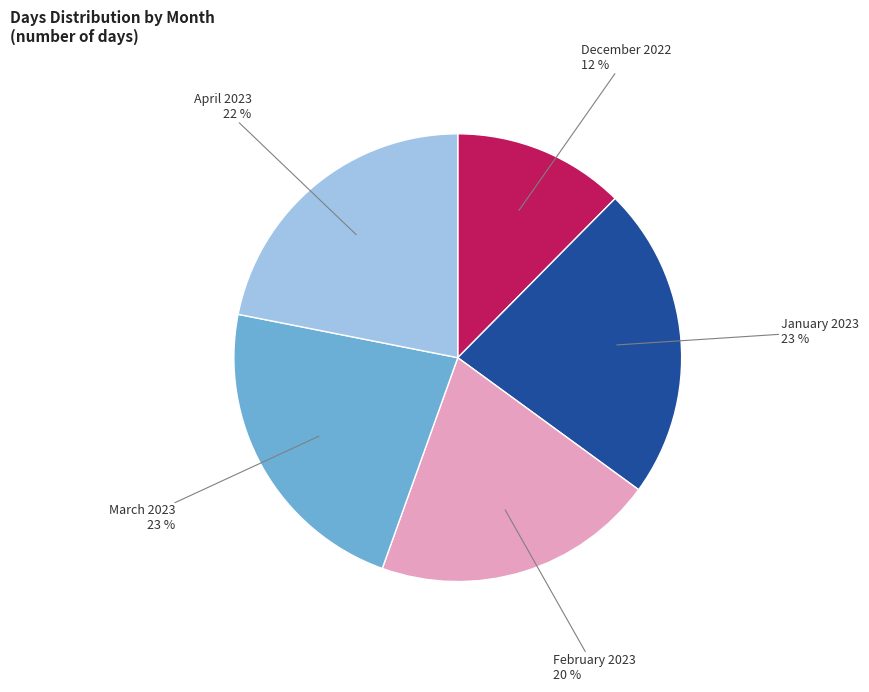

What percentage is the March 2023 slice, to the nearest percent?

23%